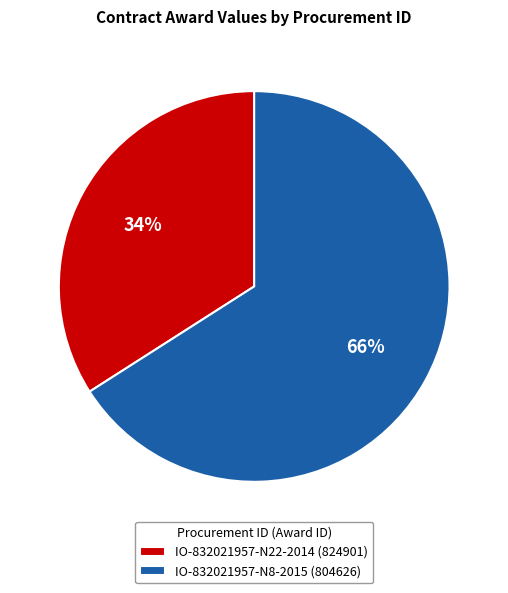

True or false: IO-832021957-N8-2015 (804626) accounts for 66% of the total.

True